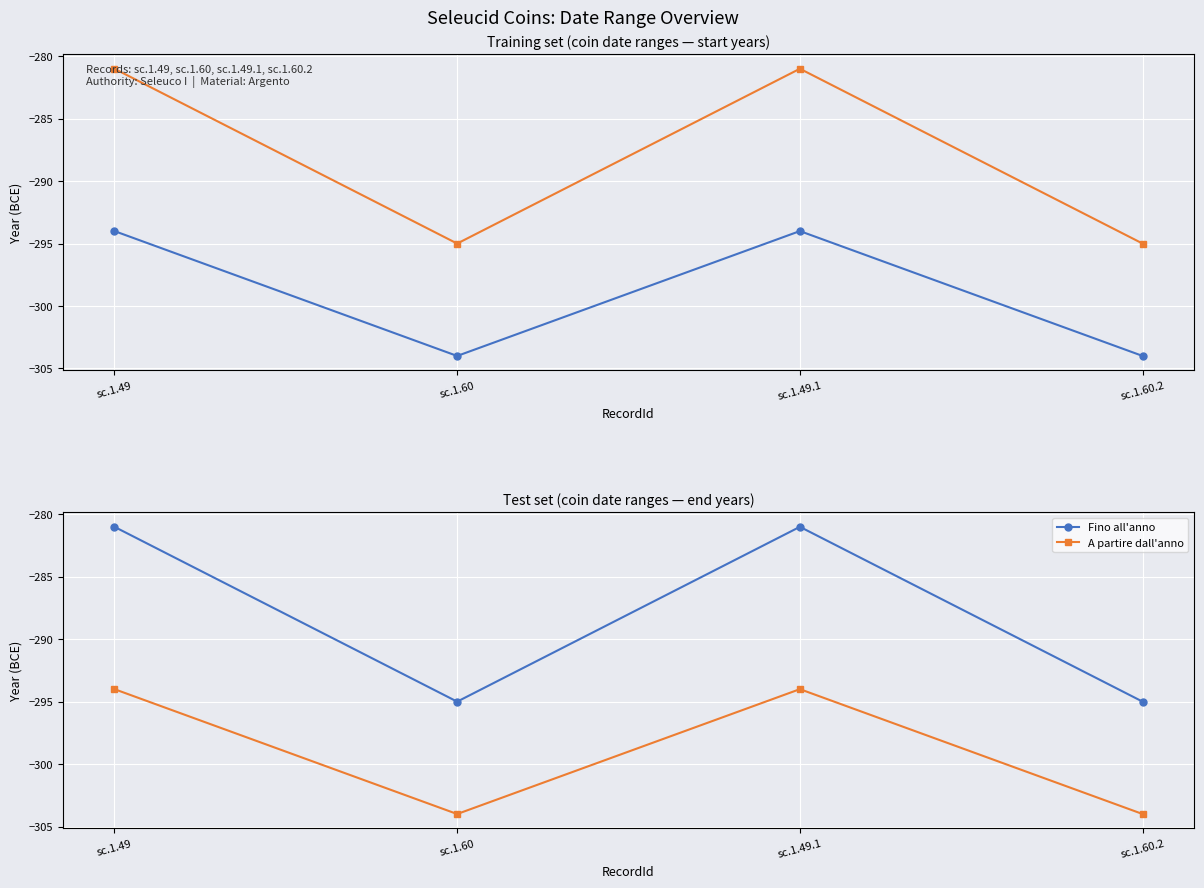

List the series in order of their peak value, lowest first.

A partire dall'anno, A partire dall'anno (start), Fino all'anno, Fino all'anno (observed)